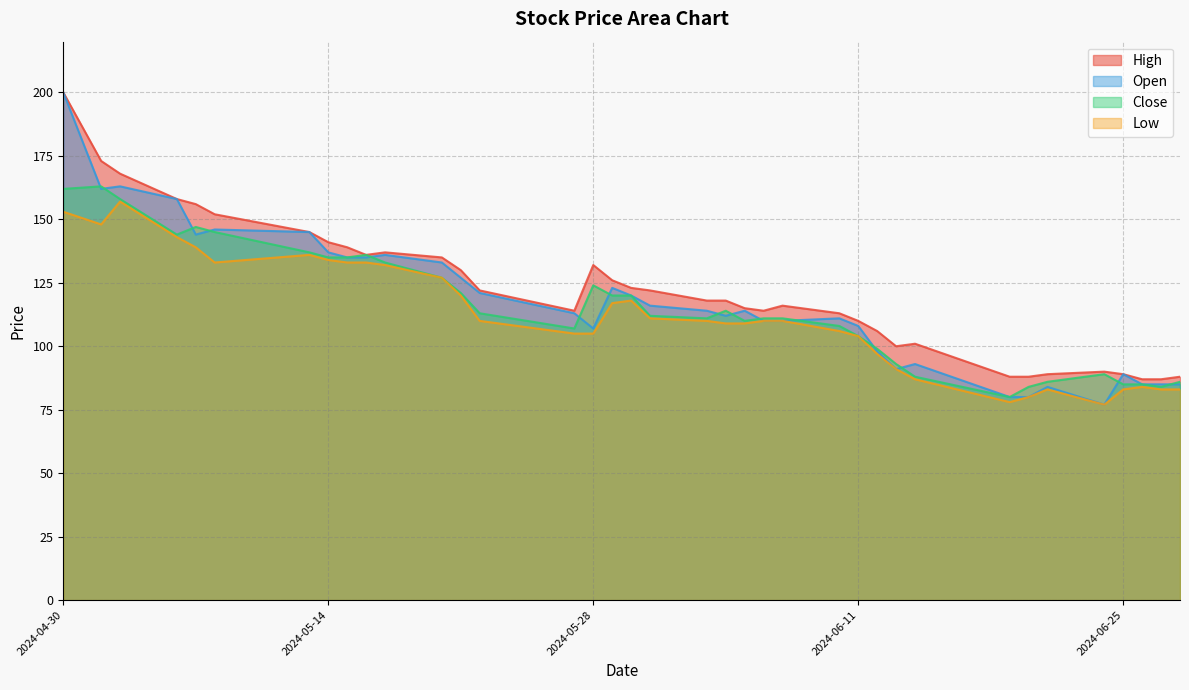

Read the Open value at 20240516, to the nearest 5.

135